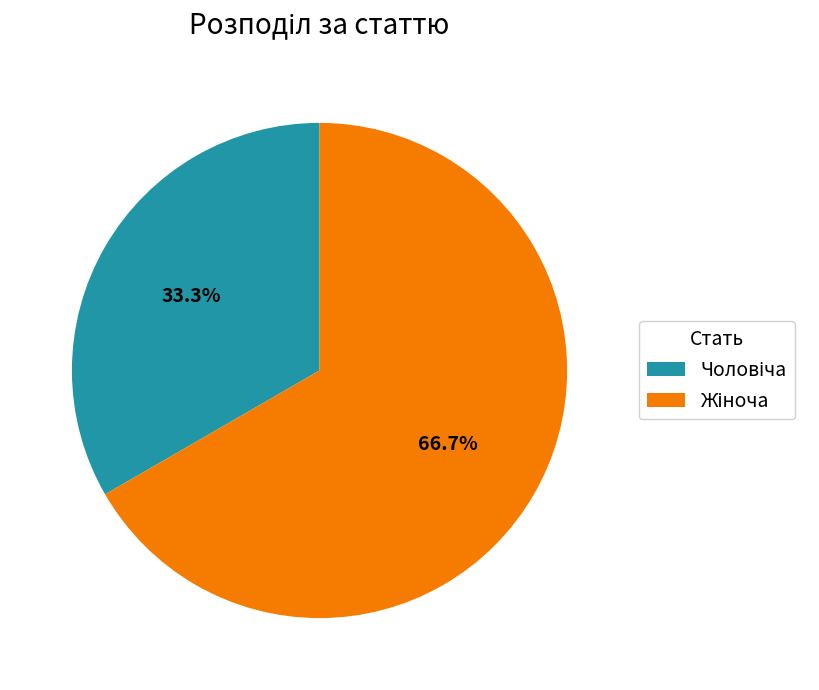

Is there any slice that represents more than half of the pie?

Yes